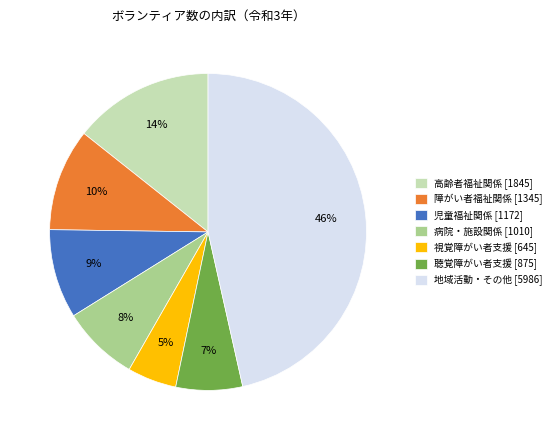

Which category has the smallest portion of the pie?

視覚障がい者支援